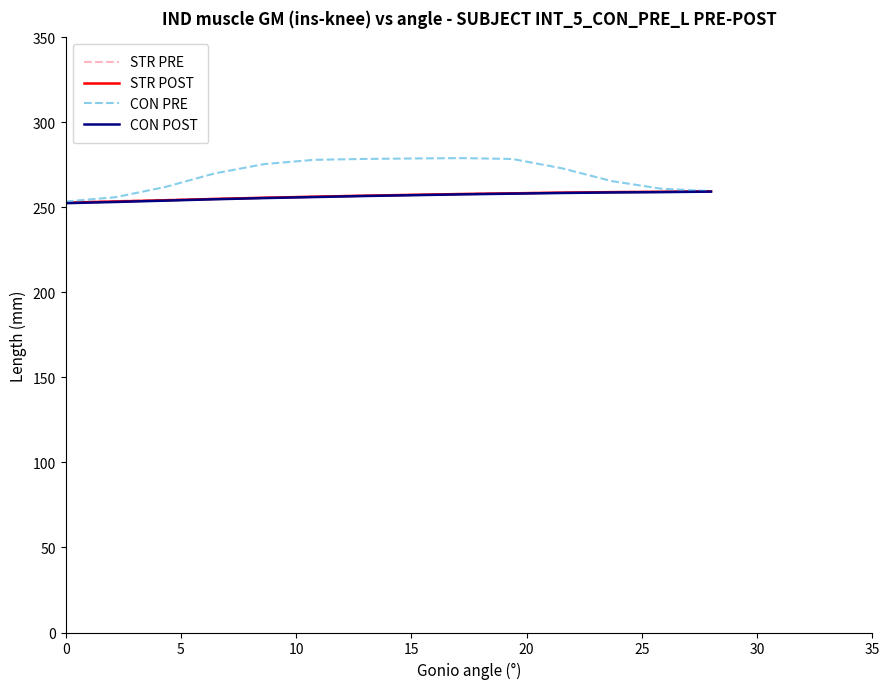

Count the number of data series in this chart.

4